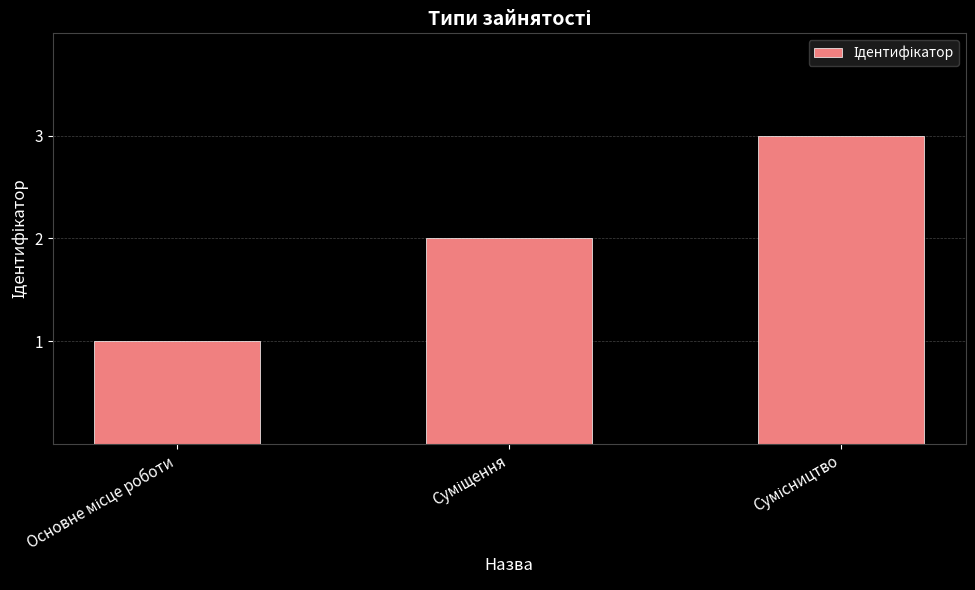

Does the chart contain stacked bars?

No